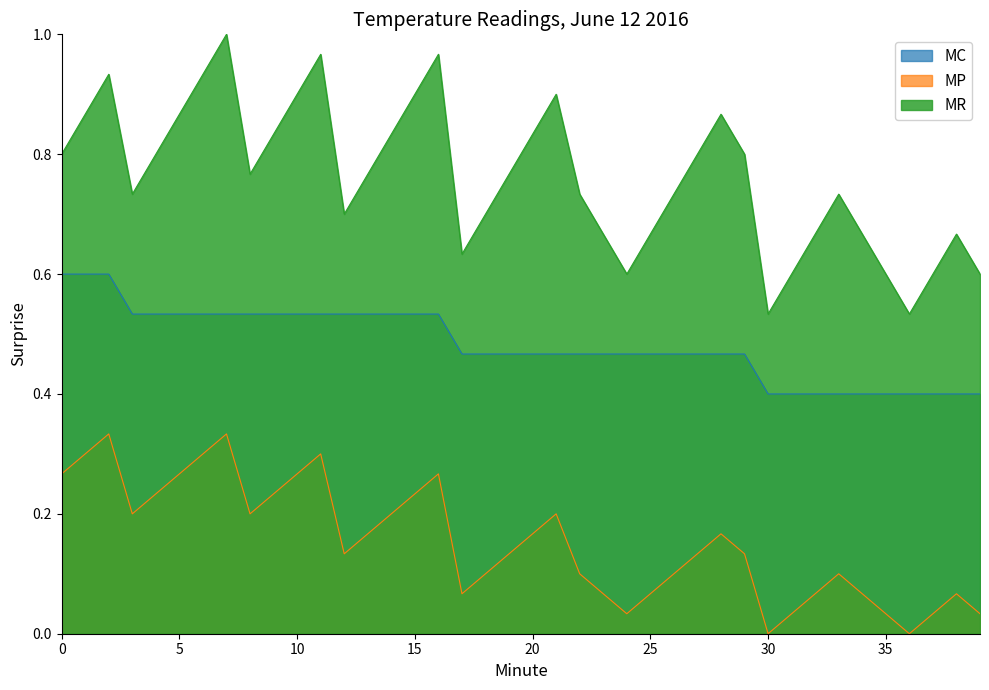

What is the total value across all series at 23?

1.2